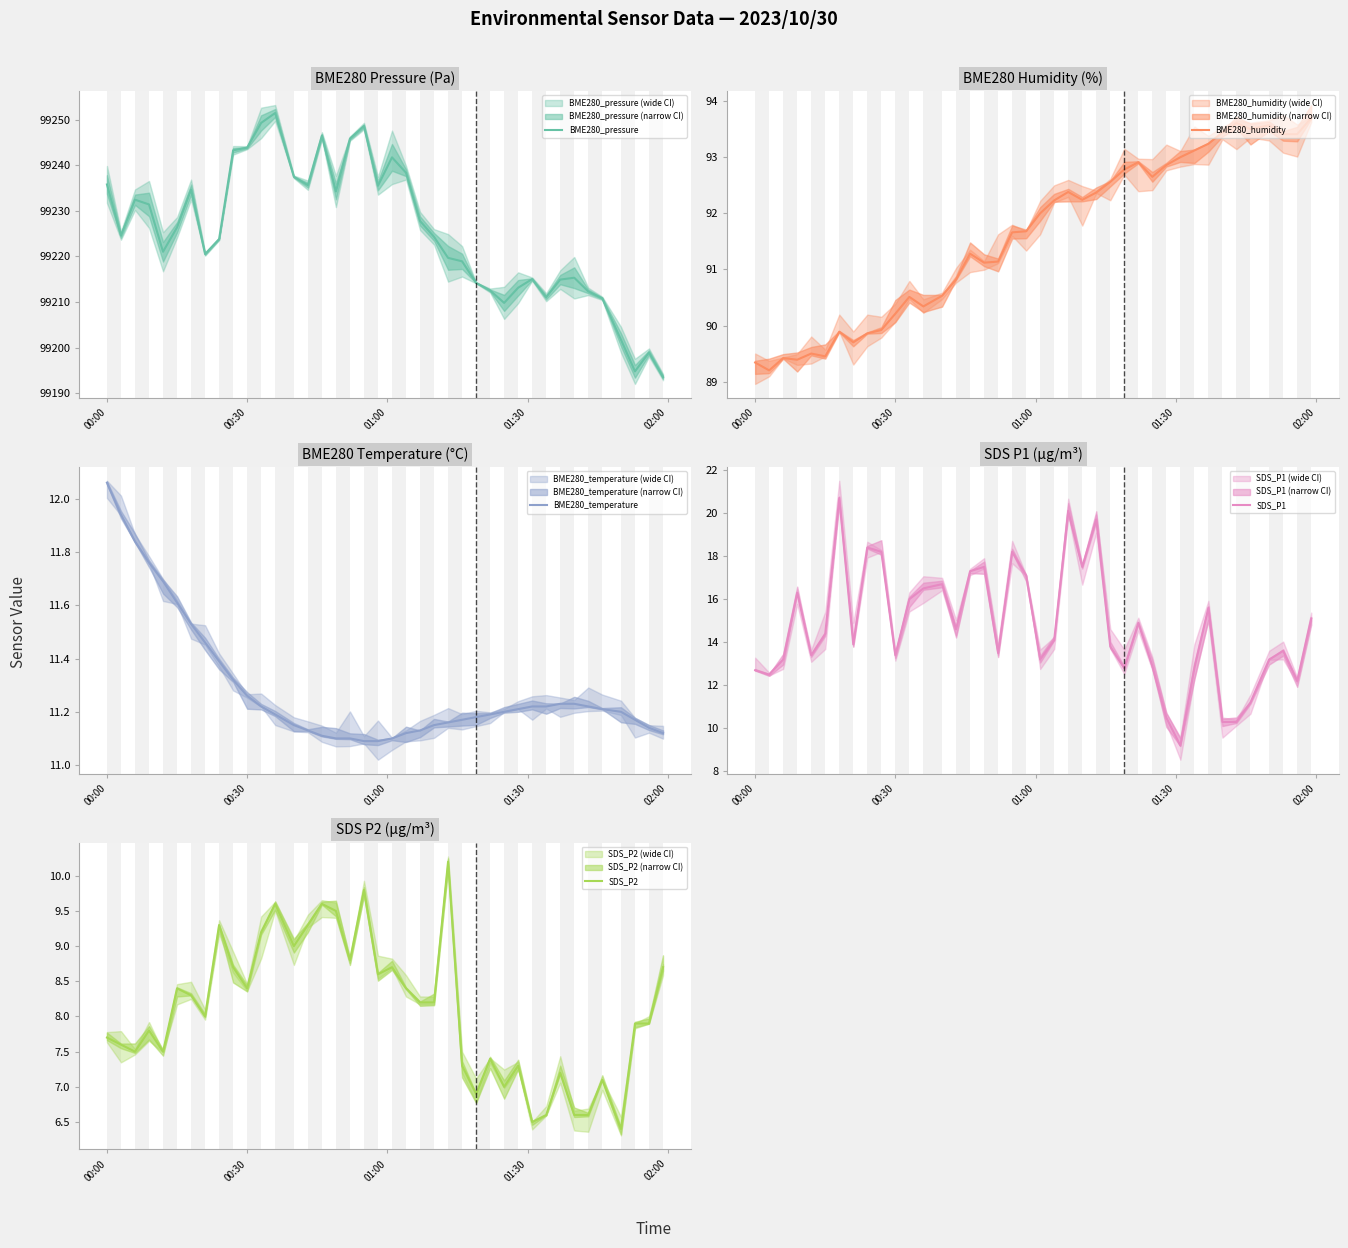

What value does the SDS_P1 series have at 29?

10.5